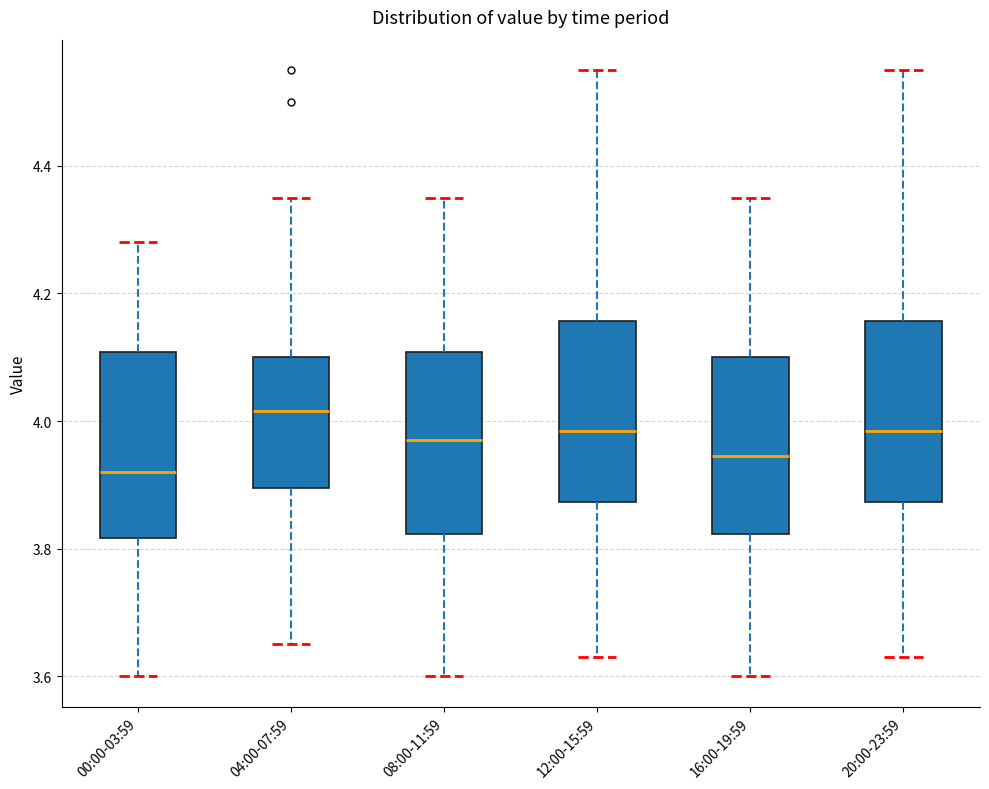

Where is the upper edge of the box for 20:00-23:59 on the y-axis? The values are not printed on the chart, so give them approximately, as read against the axis.

4.16